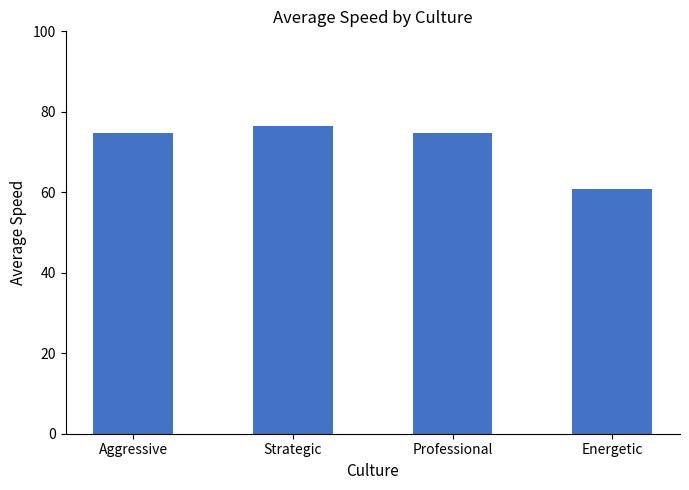

What position from the right is Strategic?

3